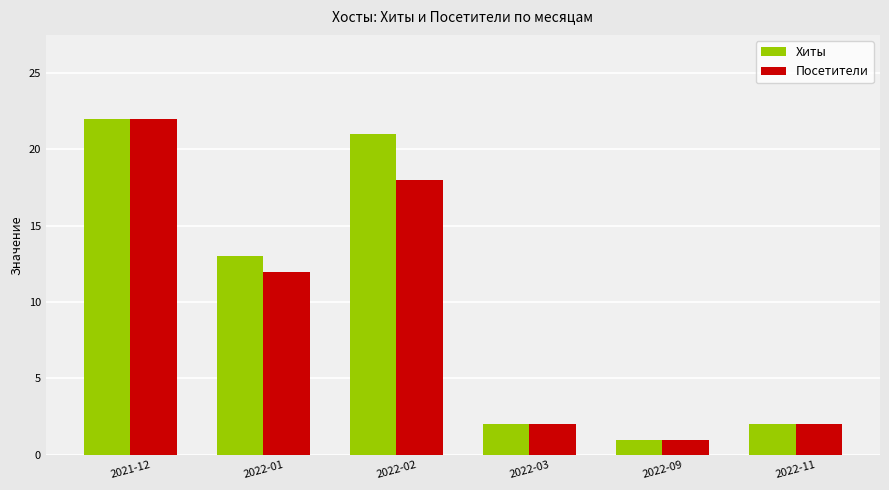

Count the number of categories in the chart.

6